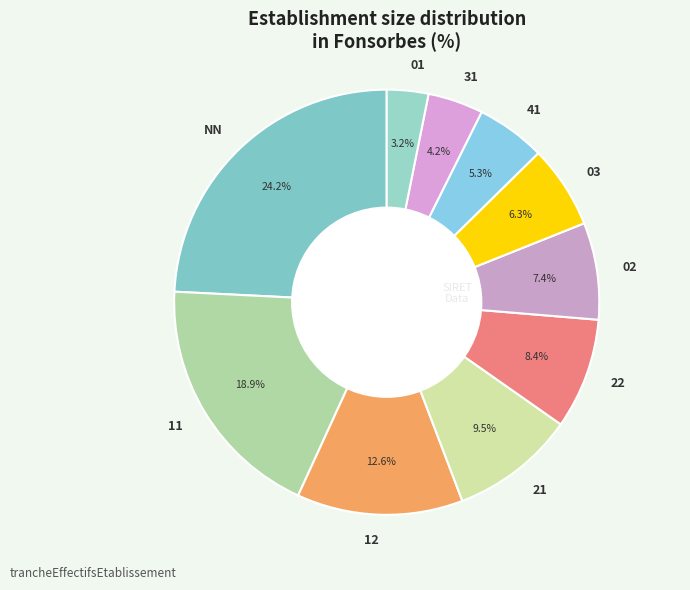

Which has a higher value, 12 or 02?

12